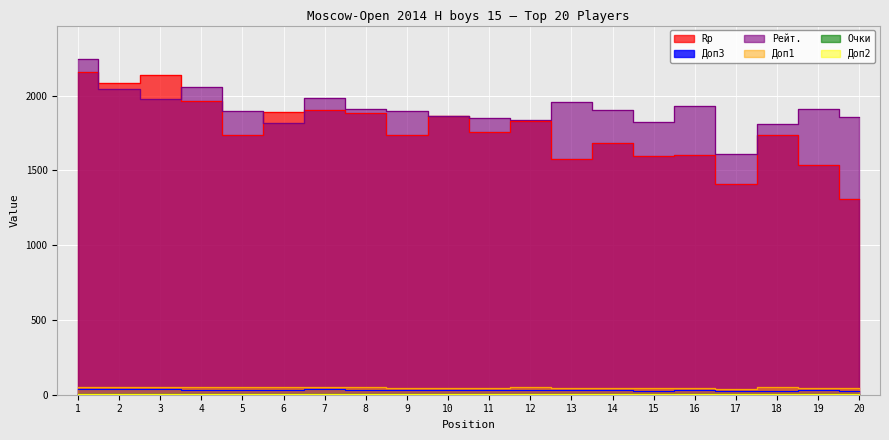

Where is the first local minimum for Рейт.?

3